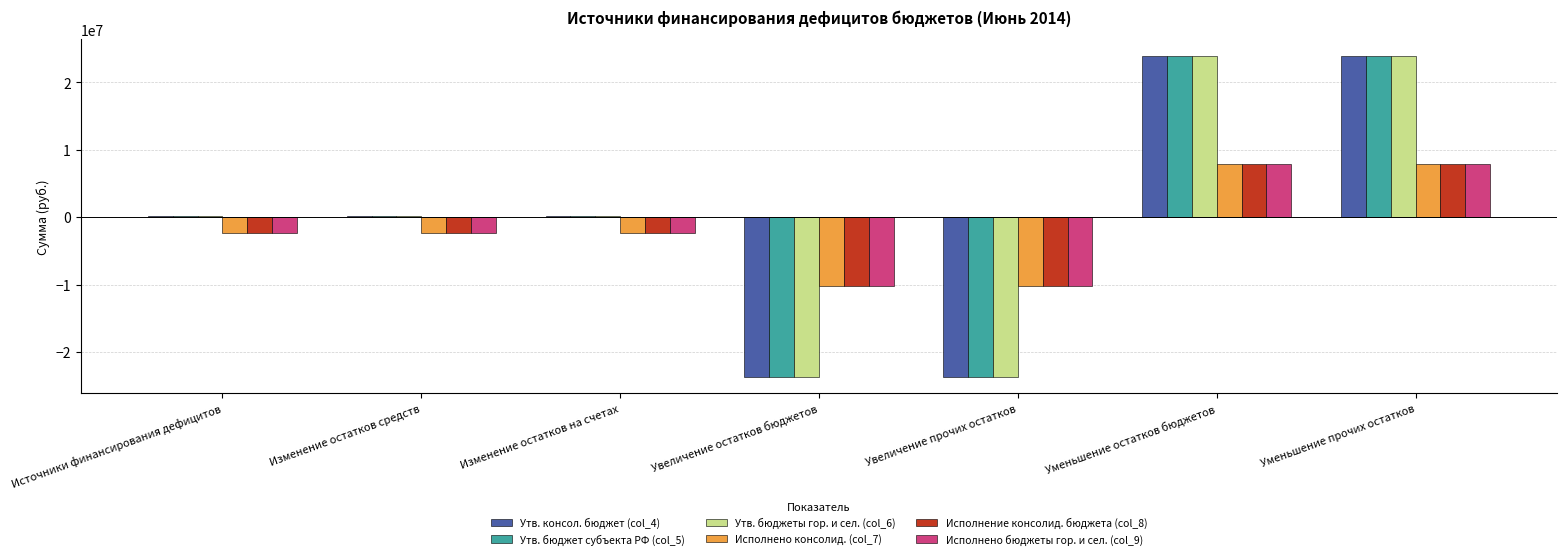

What is the minimum value for Утв. консол. бюджет (col_4)?

-23737610.1